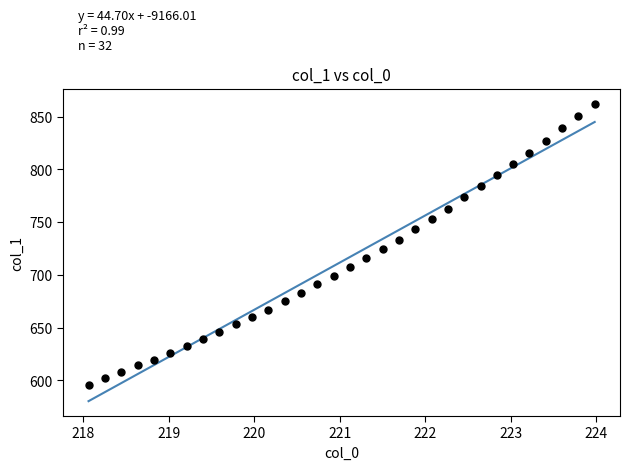

What is the range of Y values (max minus min)?

266.1